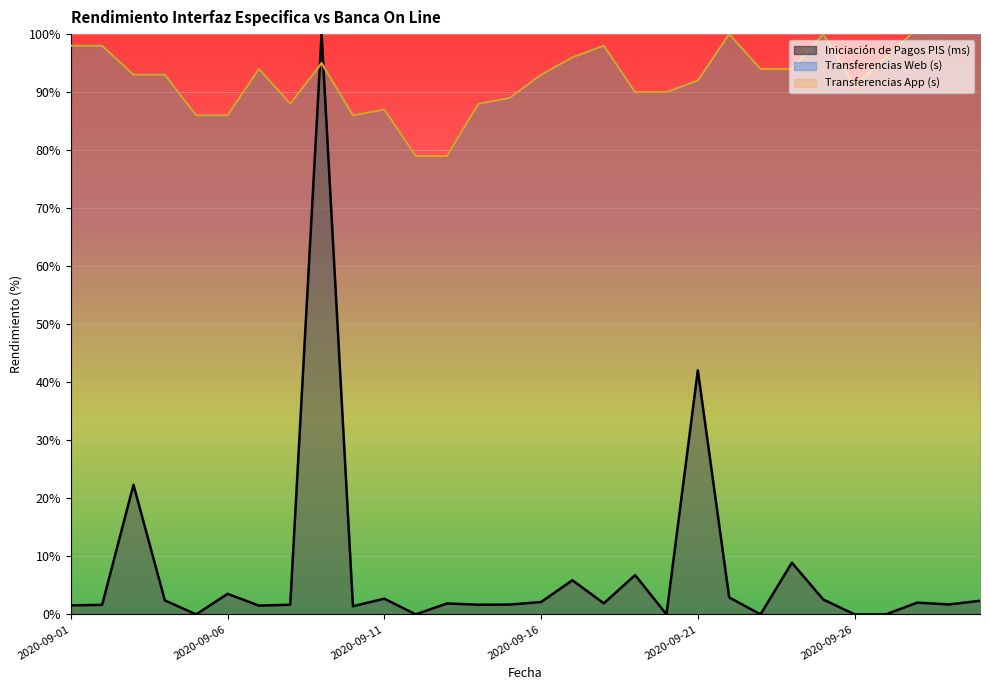

Does the chart display data point markers on the line(s)?

No